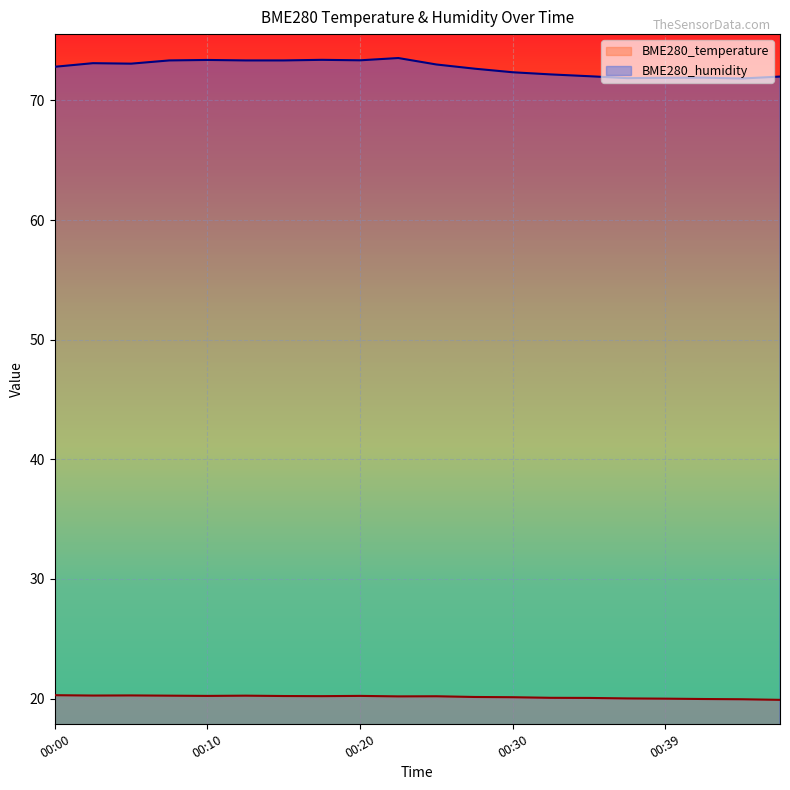

Reading right to left, what are all the values shown in this chart?

BME280_temperature: 19.9	19.9	20.0	20.0	20.0	20.1	20.1	20.1	20.1	20.2	20.2	20.2	20.2	20.2	20.2	20.2	20.2	20.3	20.2	20.3
BME280_humidity: 72.0	71.8	71.9	71.9	71.9	72.0	72.2	72.3	72.7	73.0	73.5	73.3	73.4	73.3	73.3	73.4	73.3	73.1	73.1	72.8